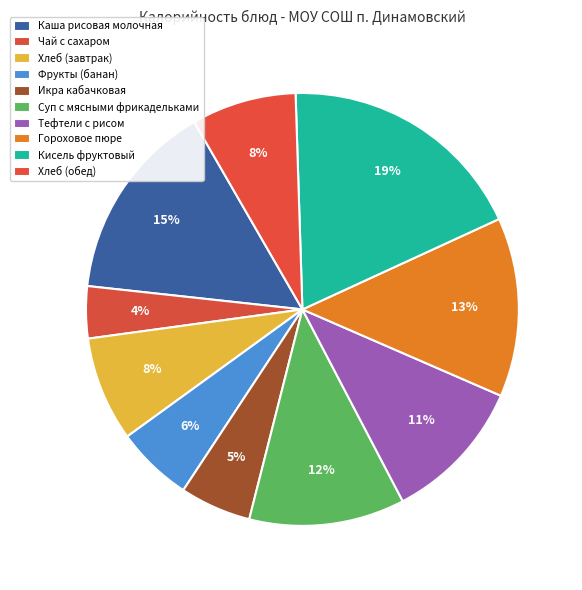

How much of the chart is everything except Икра кабачковая?

94.7%